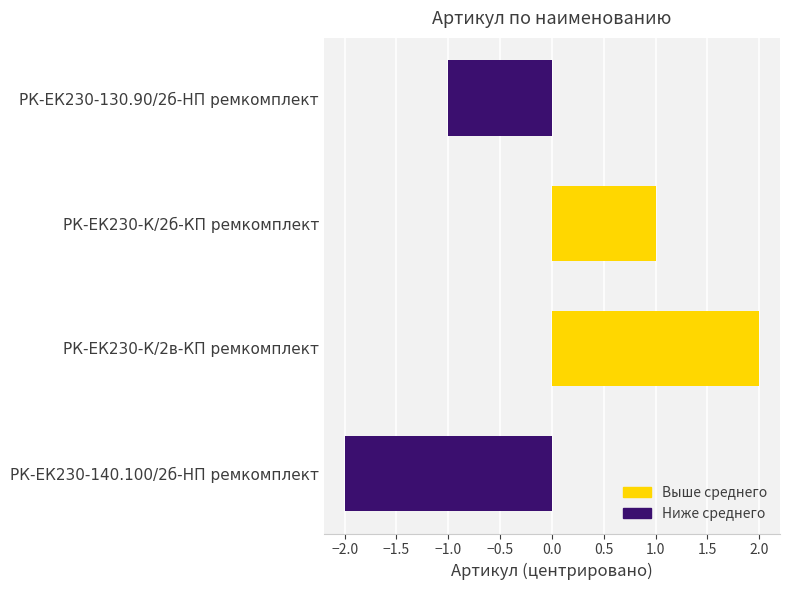

Rank the categories by value from highest to lowest.

РК-ЕК230-К/2в-КП ремкомплект, РК-ЕК230-К/2б-КП ремкомплект, РК-ЕК230-130.90/2б-HП ремкомплект, РК-ЕК230-140.100/2б-HП ремкомплект